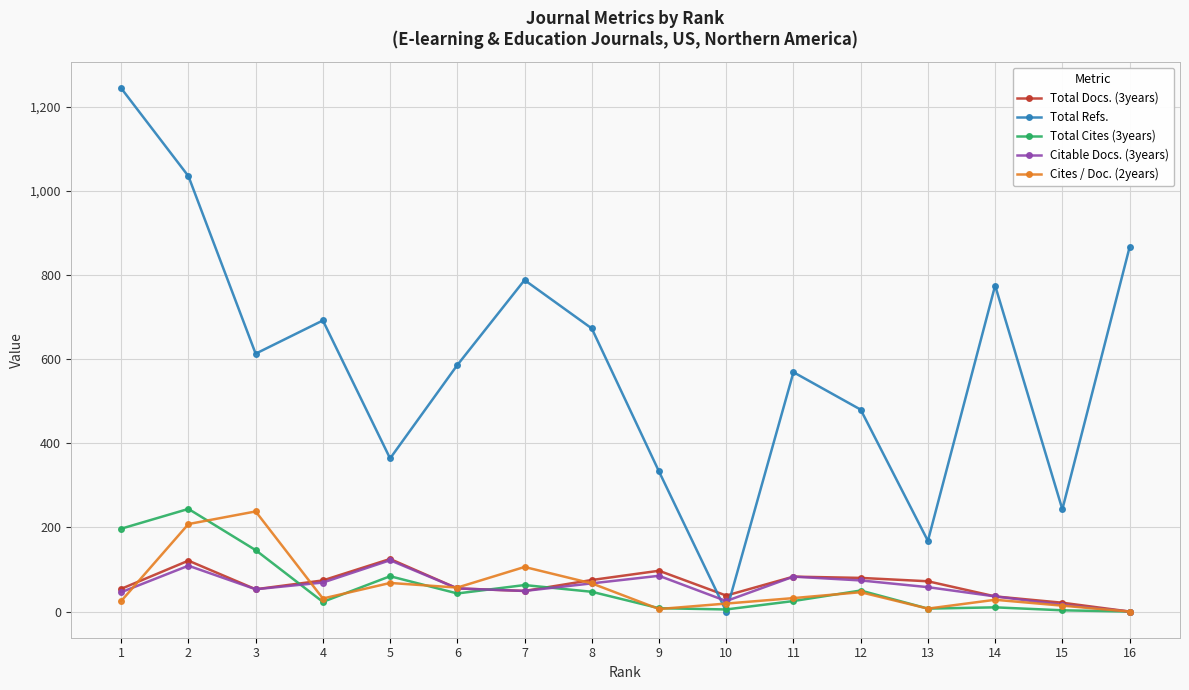

Between 2 and 11, which series saw the biggest shift?

Total Refs.